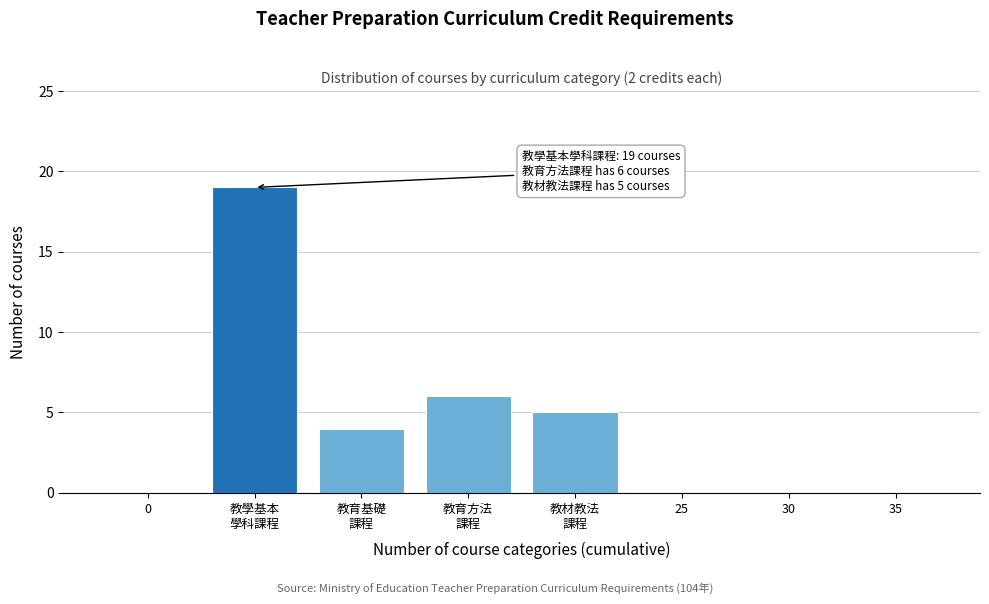

What is the maximum value shown in the chart?

19